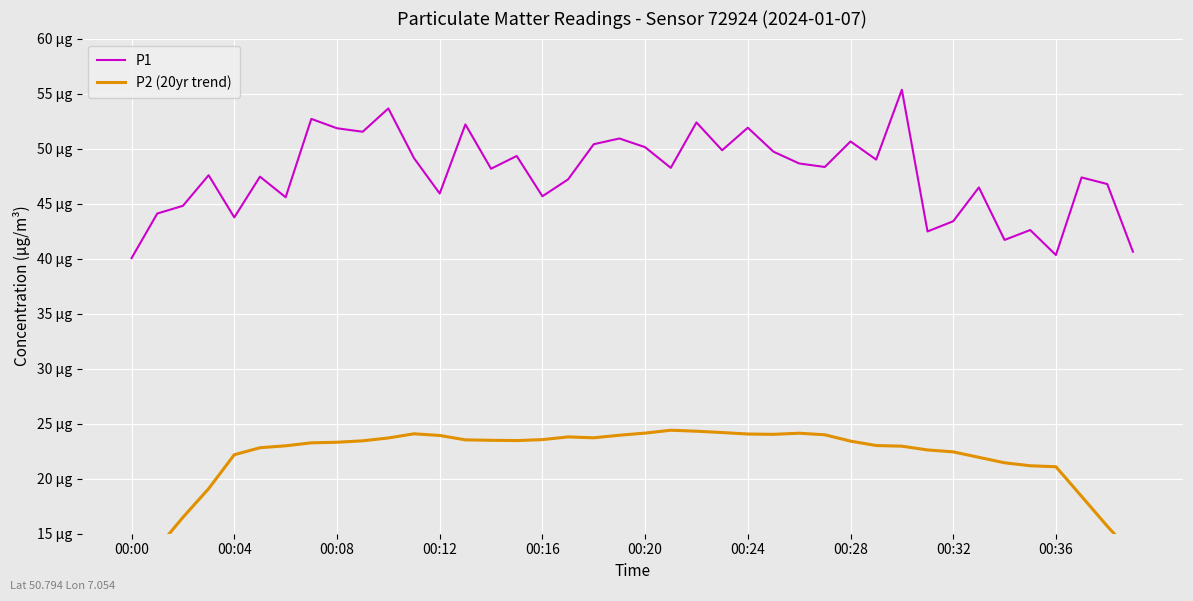

What position from the left is 15?

16